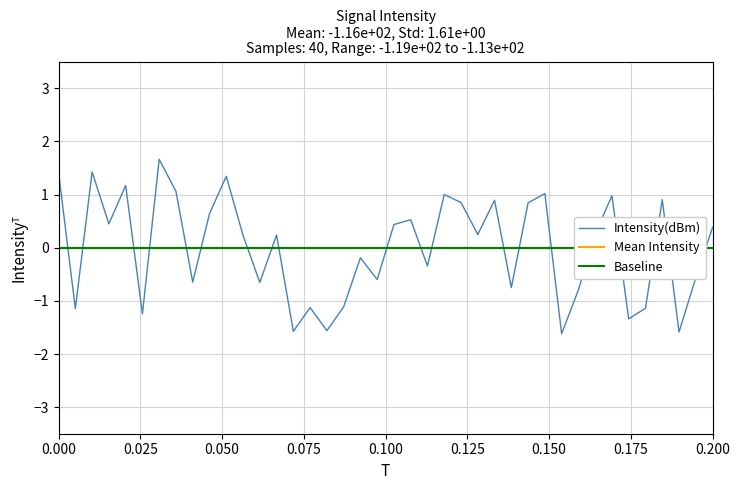

How many data points are less than 0?

18